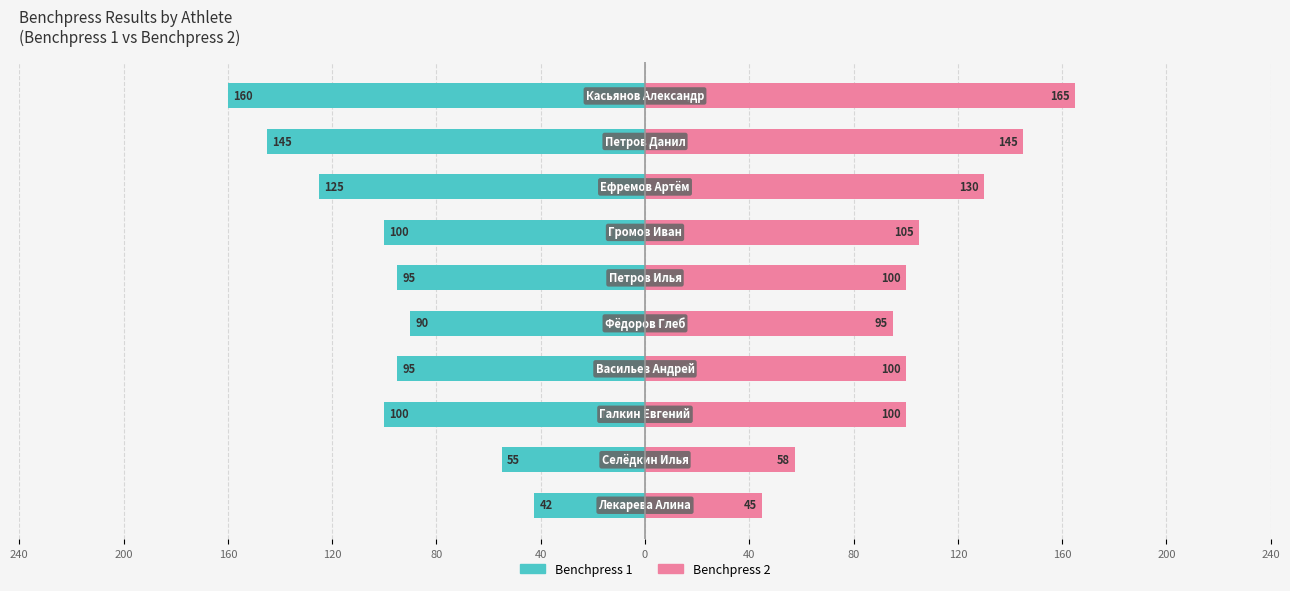

At 120, list the series in order from smallest to largest.

Benchpress 1, Benchpress 2